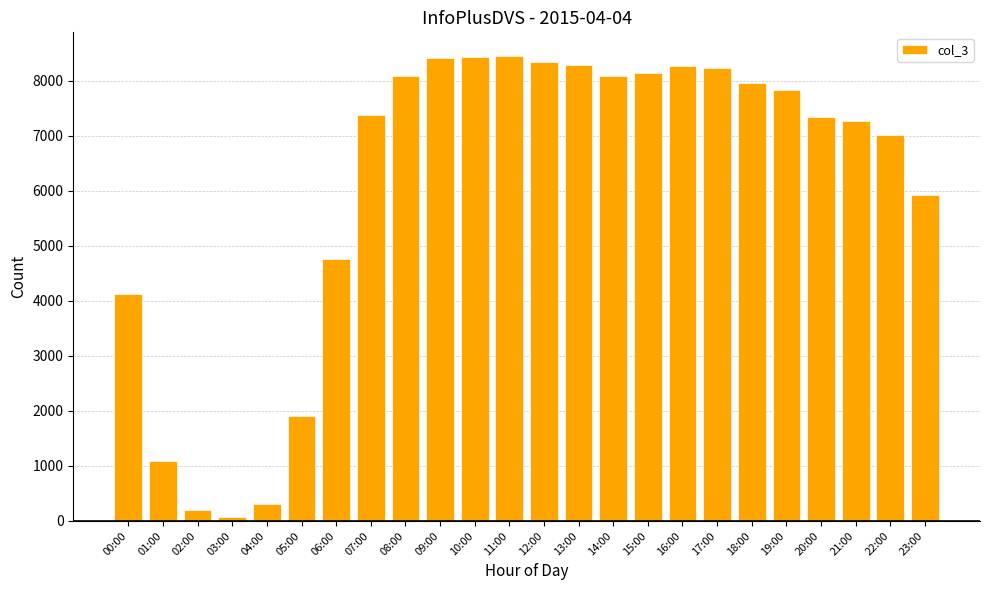

What is the change in value from 10:00 to 15:00?

-293